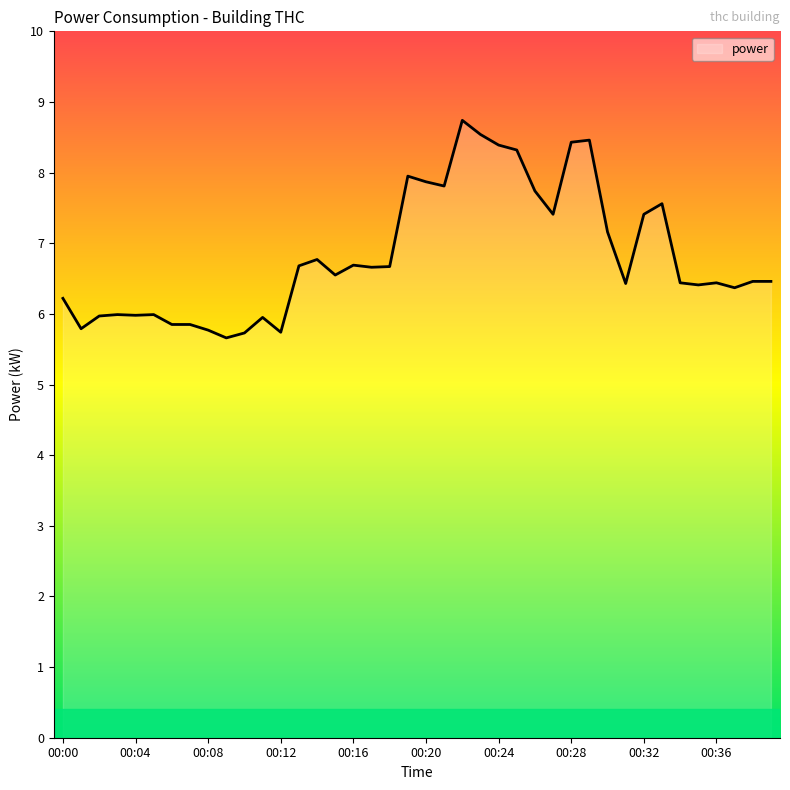

What is the difference between the maximum and minimum values?

3.1